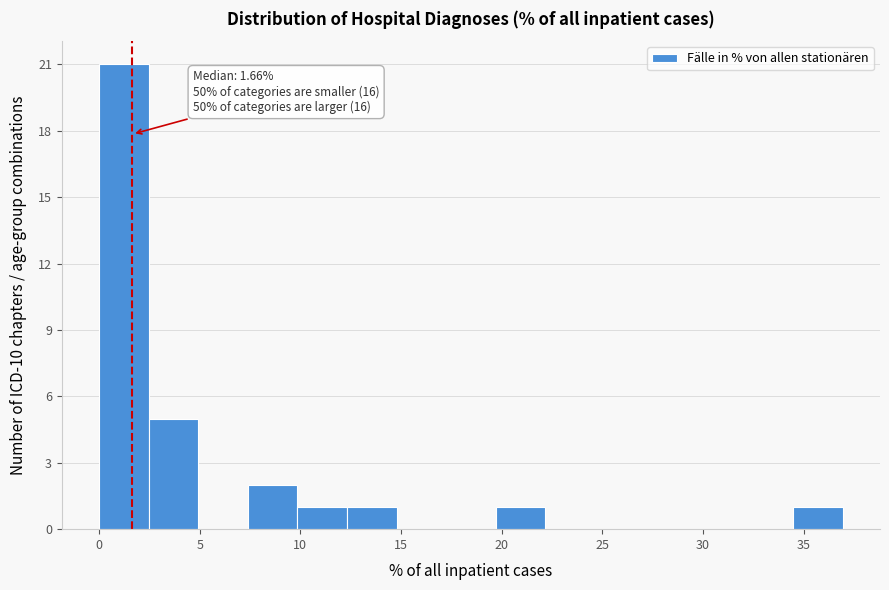

Which range on the x-axis has the tallest bar?

0.0 to 2.5